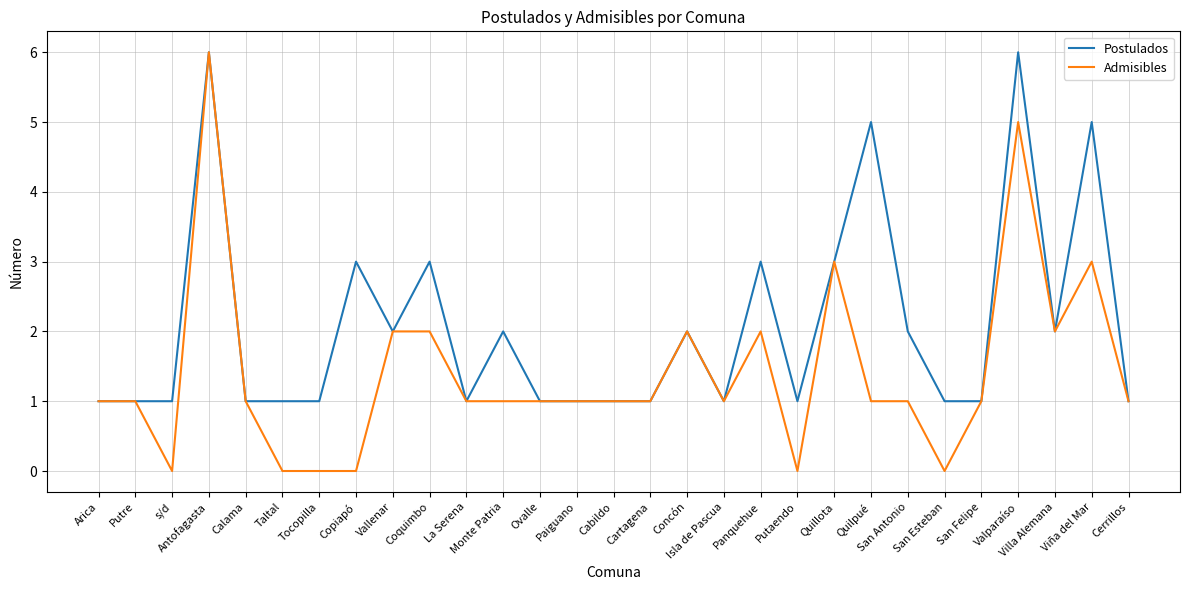

What are all the series names shown in the legend?

Postulados, Admisibles